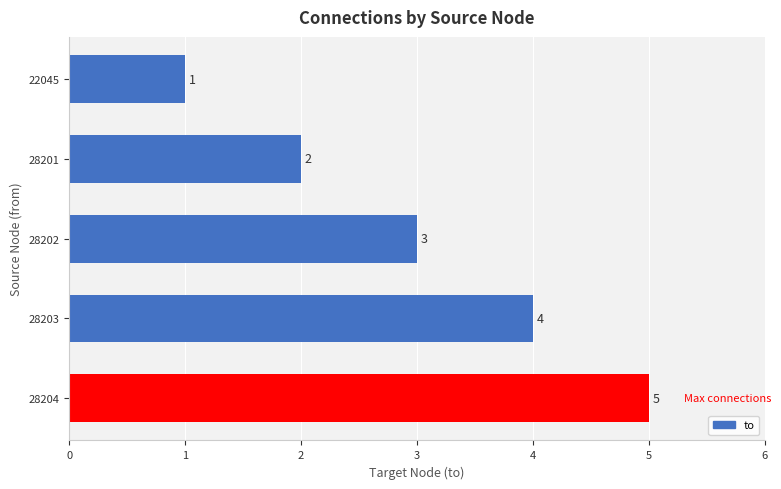

How many series are shown in this chart?

1